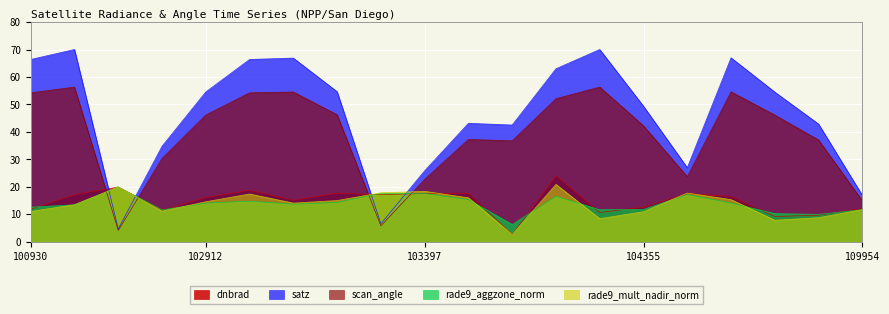

How many lines are shown in the chart?

5